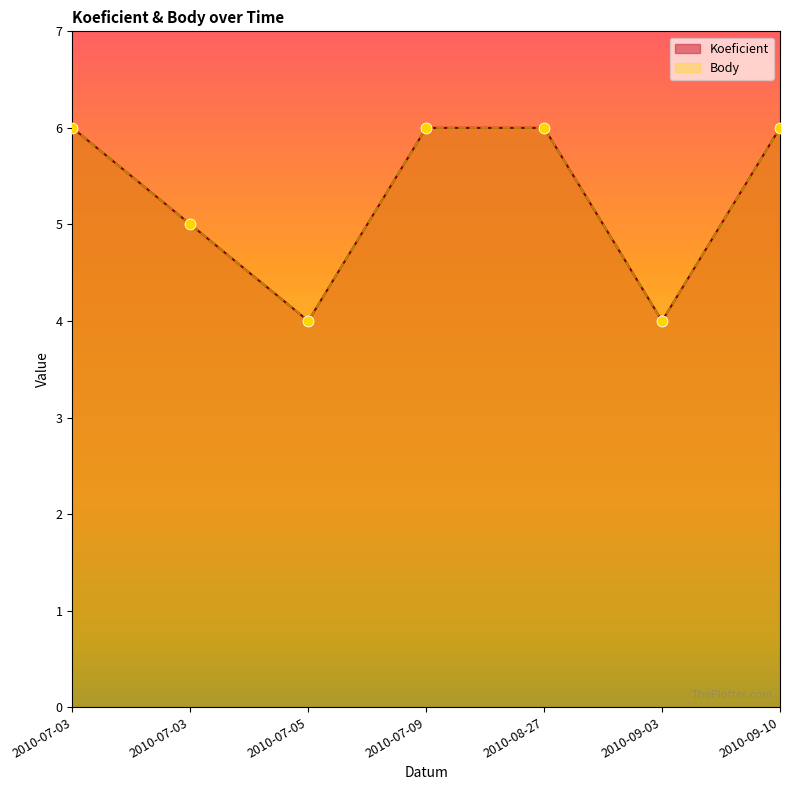

At which category is the sum across all series the highest?

2010-07-03